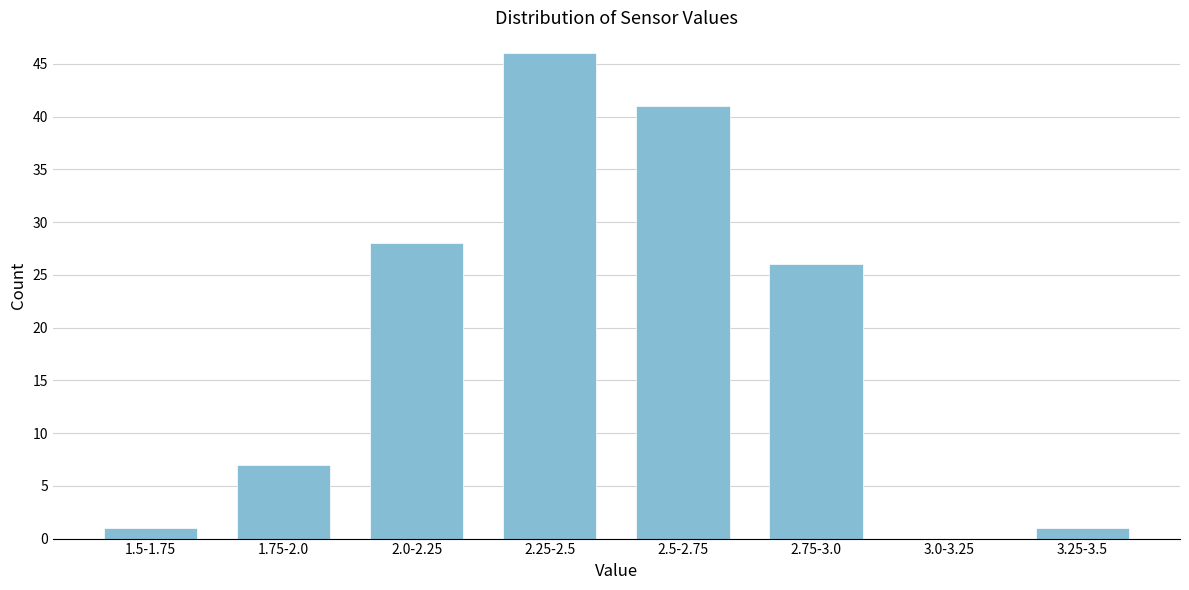

Reading right to left, list all the values displayed in this chart.

3.25-3.5=1	3.0-3.25=0	2.75-3.0=26	2.5-2.75=41	2.25-2.5=46	2.0-2.25=28	1.75-2.0=7	1.5-1.75=1